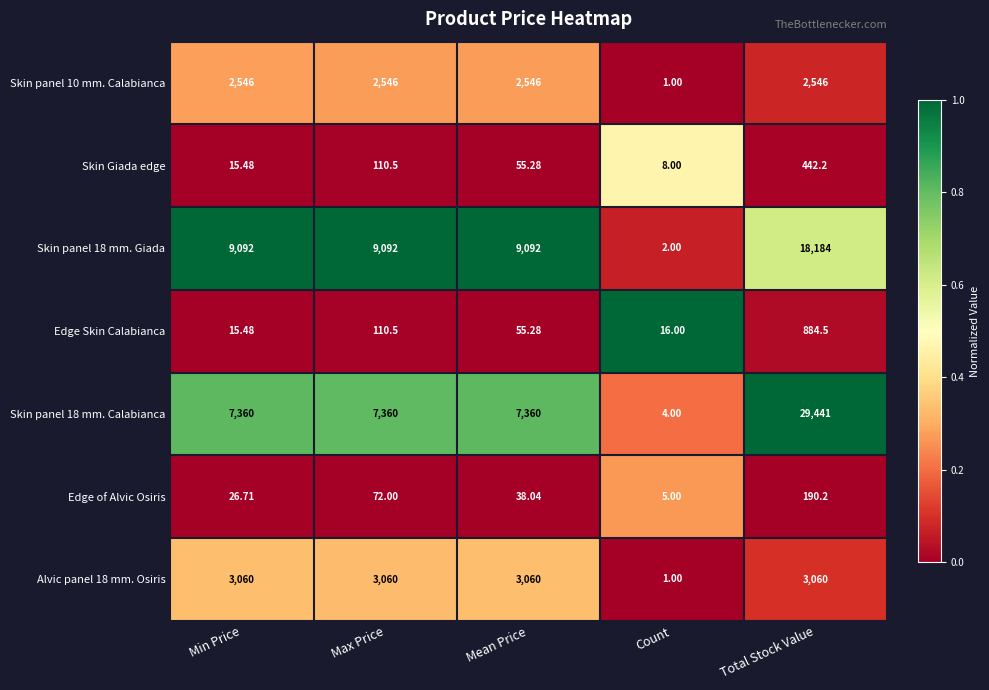

Which label corresponds to the smallest value in the chart?

Count